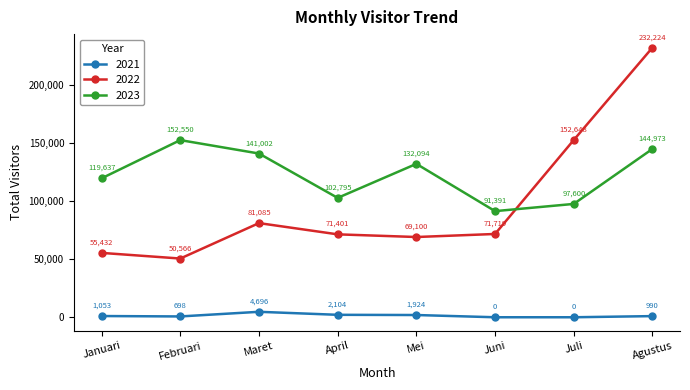

What is the sum of the 2021 values at Agustus and Mei?

2914